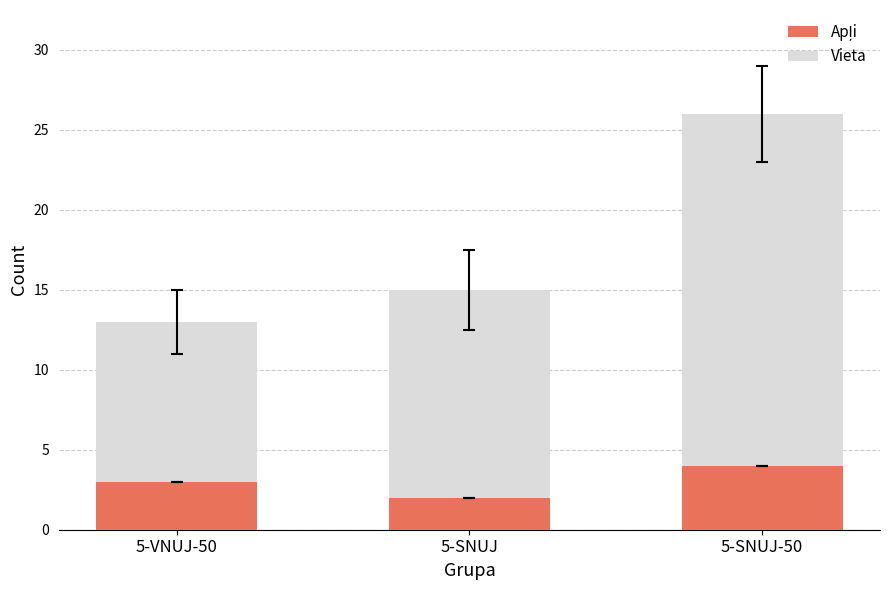

At which category is the sum across all series the highest?

5-SNUJ-50